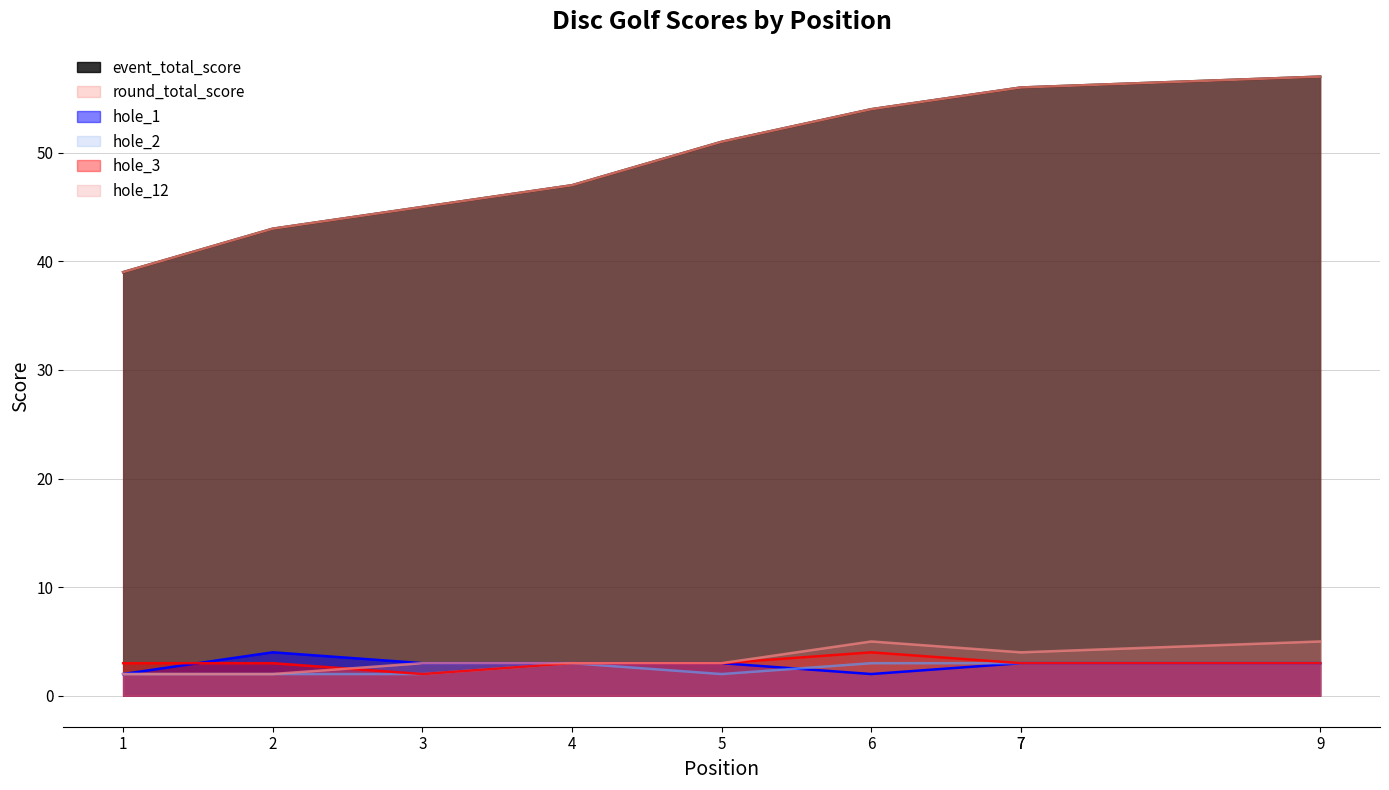

The value of hole_1 at 6 is 1. True or false?

False